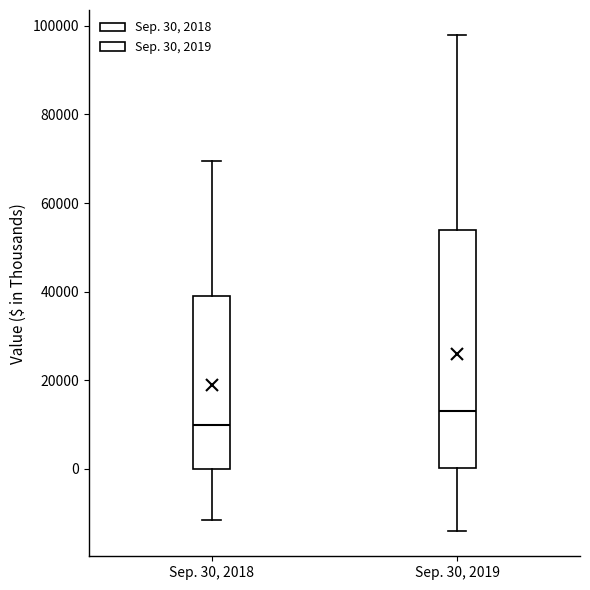

Comparing the boxes themselves (not the whiskers), which one is the tallest?

Sep. 30, 2019